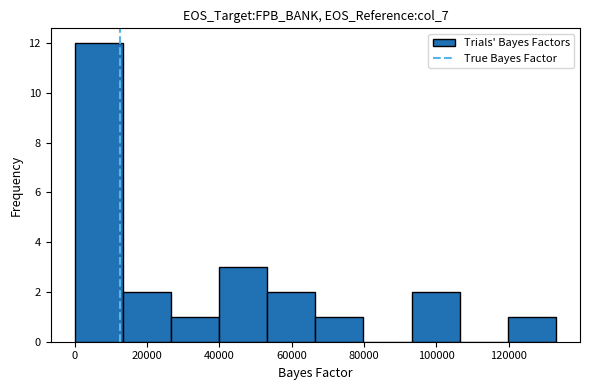

Reading left to right, list every bar in this chart as the range it spans on the x-axis followed by its height. Neither the bar edges nor the heights are printed on the chart, so give them approximately, as read against the axes.

0 to 14000: 12
14000 to 26000: 2
26000 to 40000: 1
40000 to 54000: 3
54000 to 66000: 2
66000 to 80000: 1
80000 to 94000: 0
94000 to 106000: 2
106000 to 120000: 0
120000 to 134000: 1